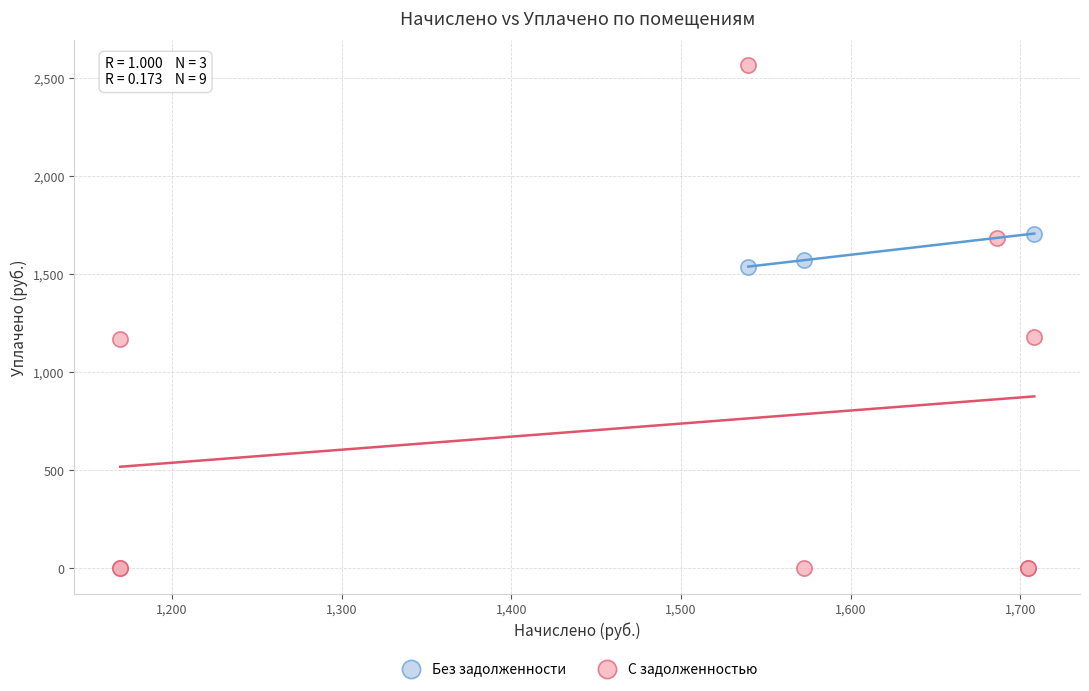

Which series reaches the minimum Y coordinate?

С задолженностью